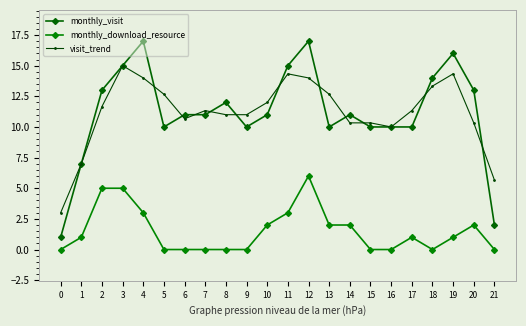

What is the lowest value of the monthly_visit series?

1.0